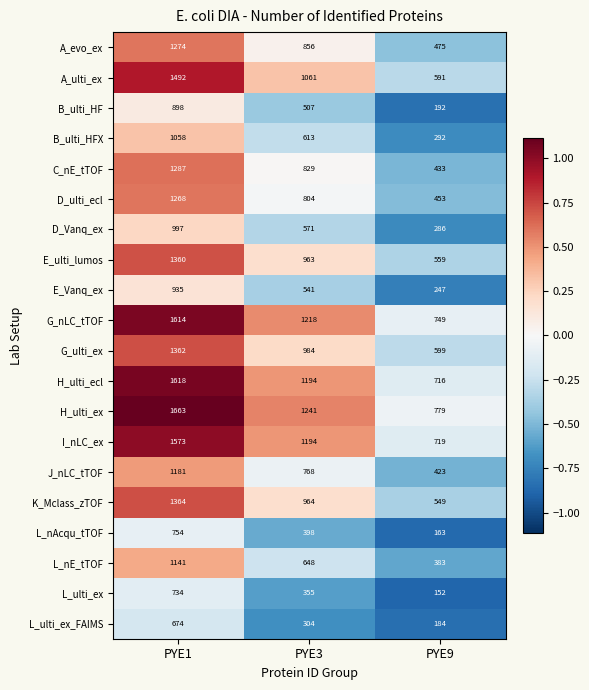

What is the difference between the highest and lowest values at PYE3?

937